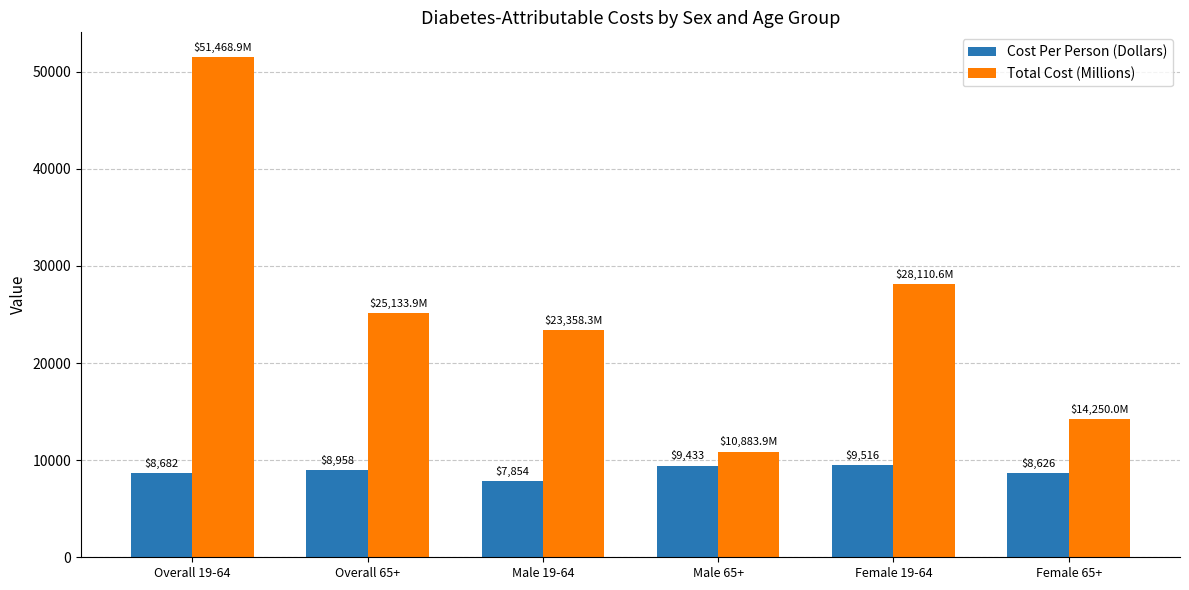

Which series has the largest total across all categories?

Total Cost (Millions)